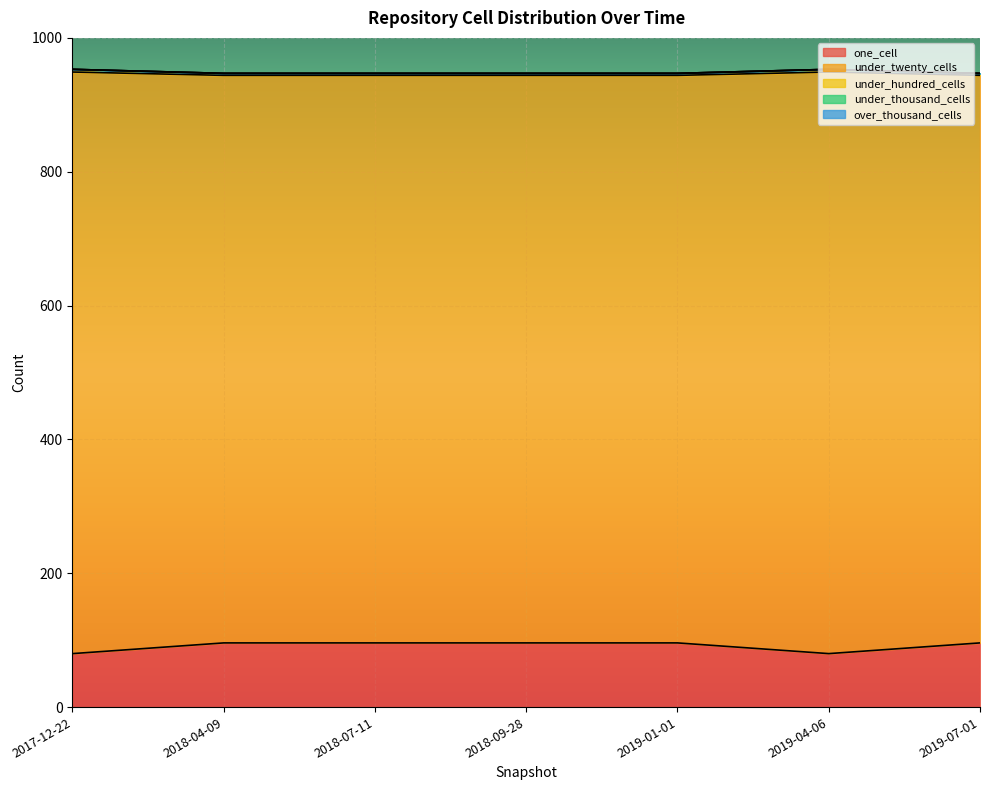

True or false: under_twenty_cells and one_cell intersect in this chart.

False